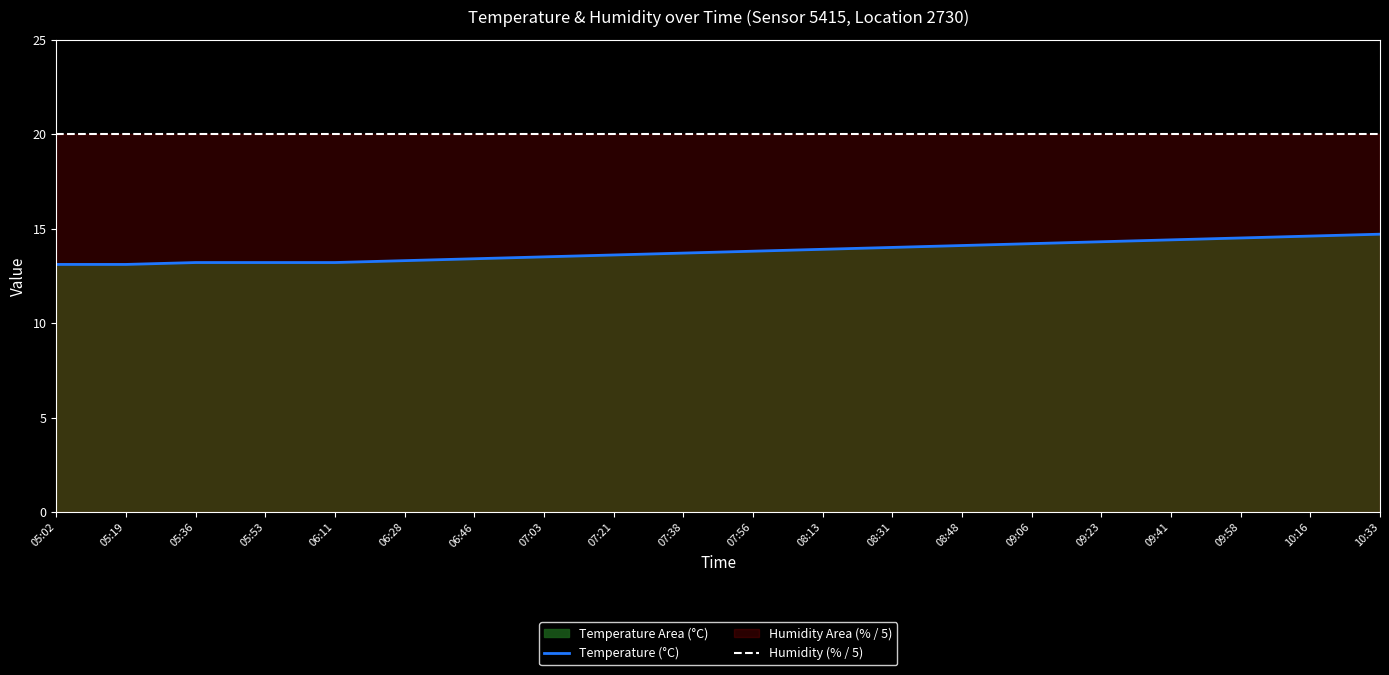

List the labels in order of Humidity (% / 5) value, smallest first.

05:02, 05:19, 05:36, 05:53, 06:11, 06:28, 06:46, 07:03, 07:21, 07:38, 07:56, 08:13, 08:31, 08:48, 09:06, 09:23, 09:41, 09:58, 10:16, 10:33